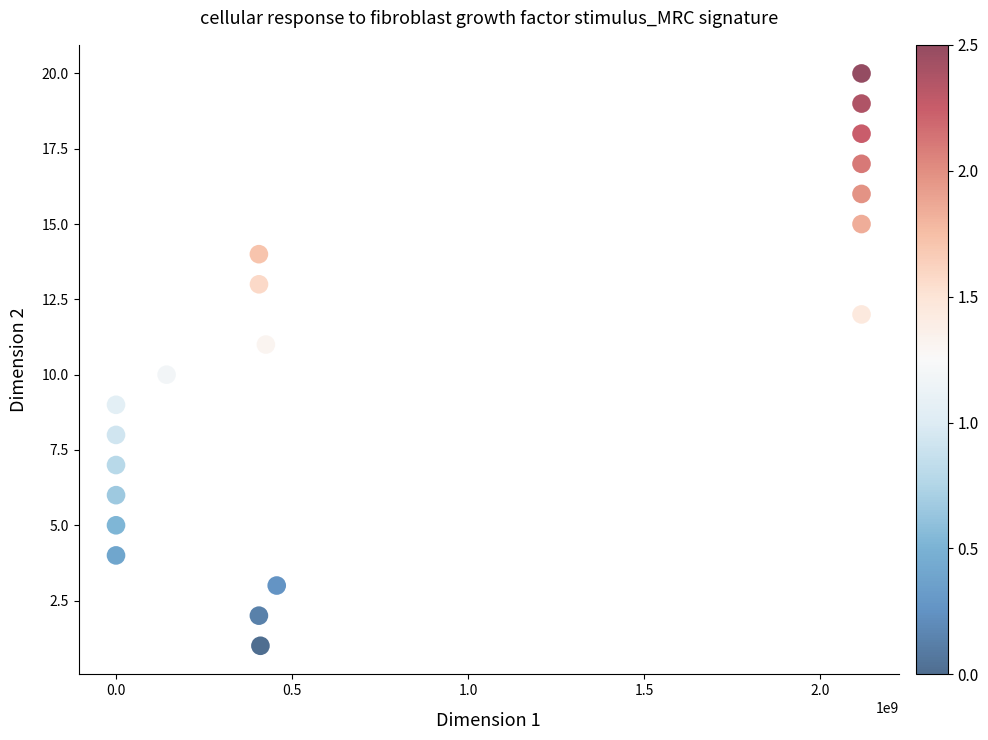

What is the range of X values (max minus min)?

2117943569